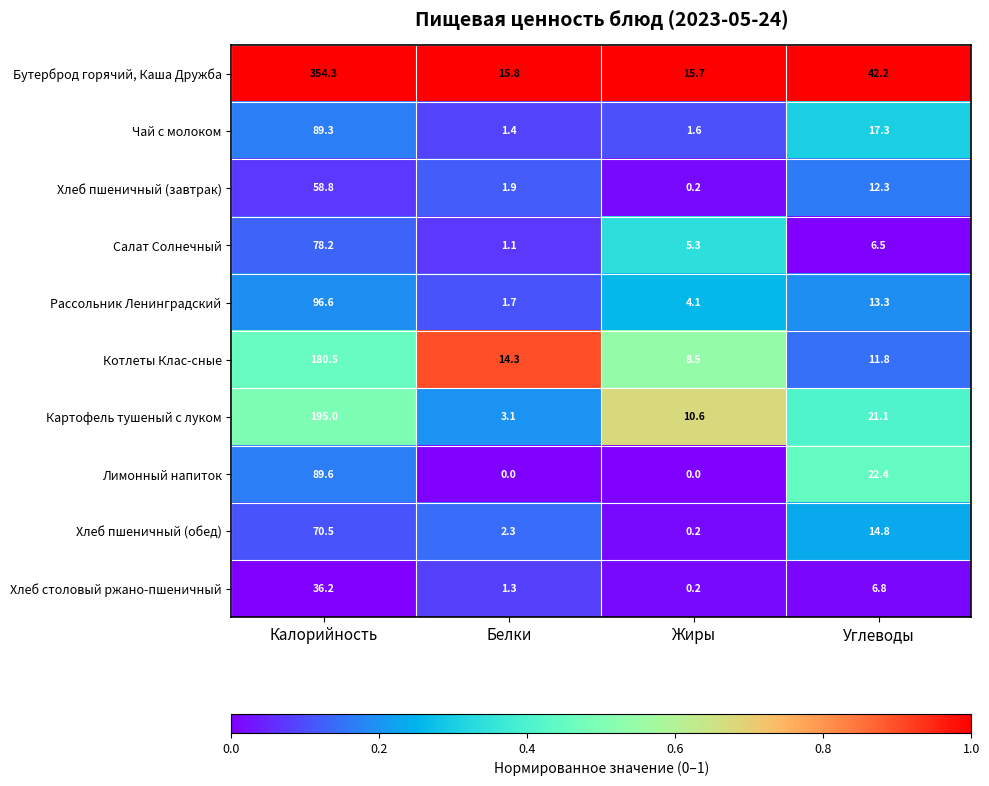

What is the maximum value shown in the chart?

354.3